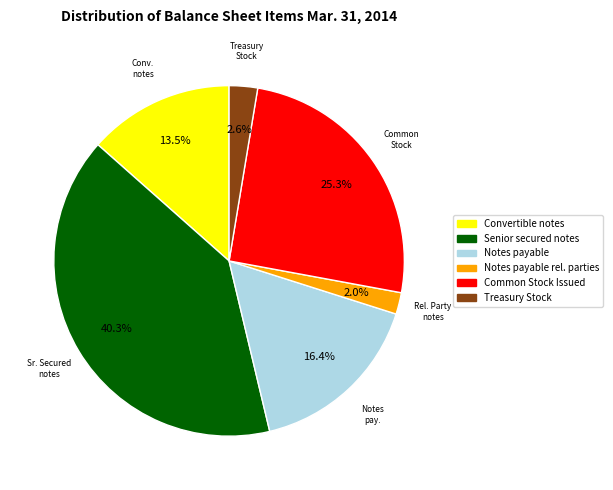

Is there any slice that represents more than half of the pie?

No